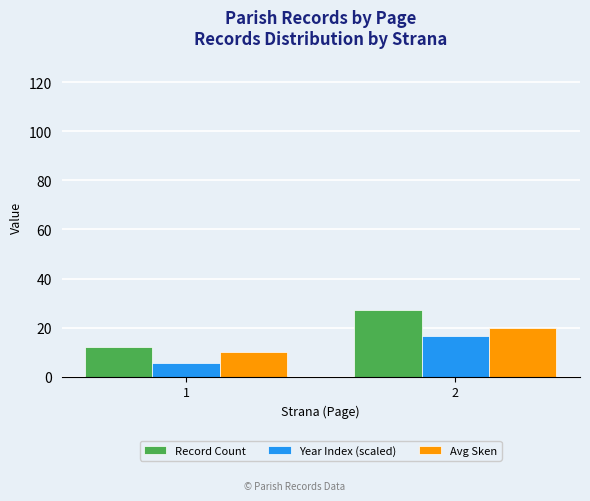

What is the average value of the Record Count series?

19.5